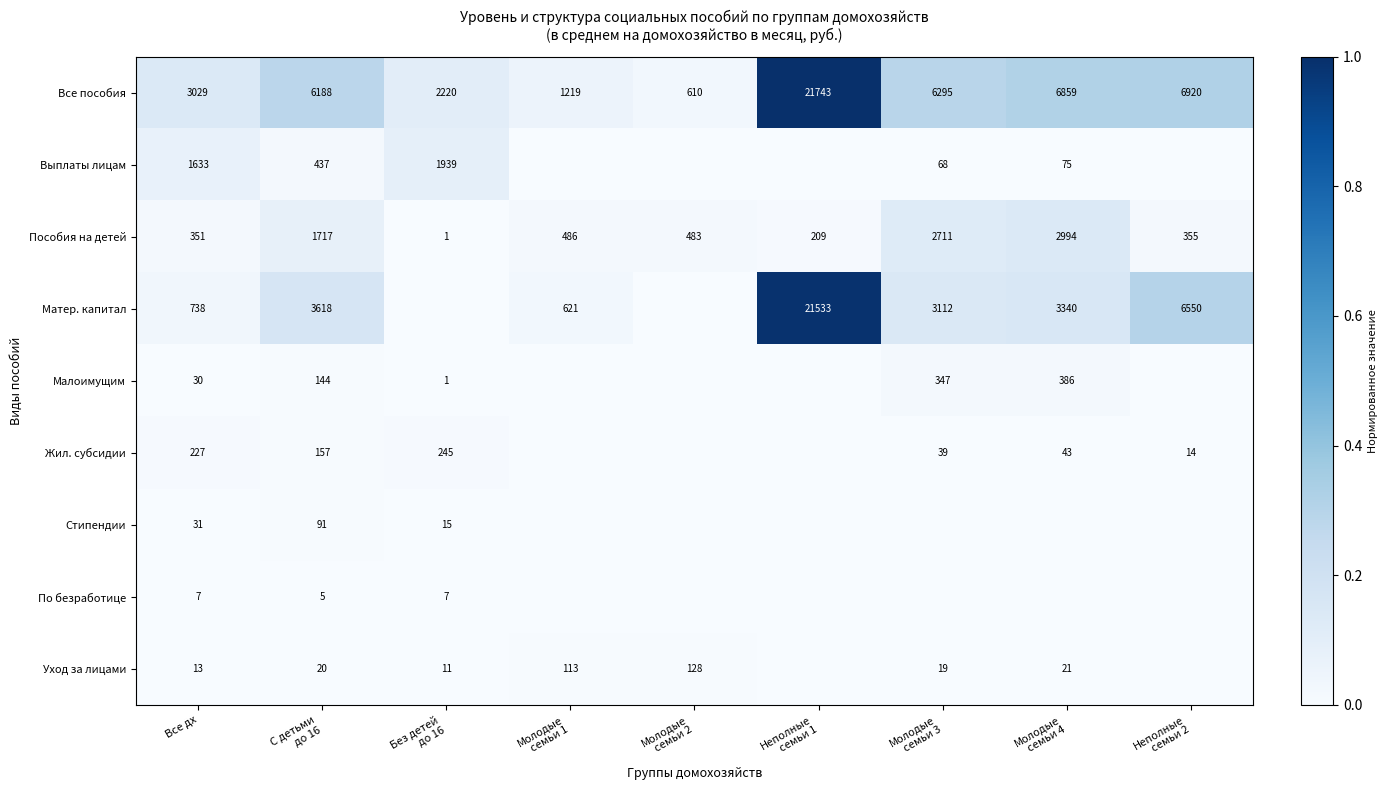

Which has a higher value, Молодые
семьи 4 or Молодые
семьи 1?

Молодые
семьи 4